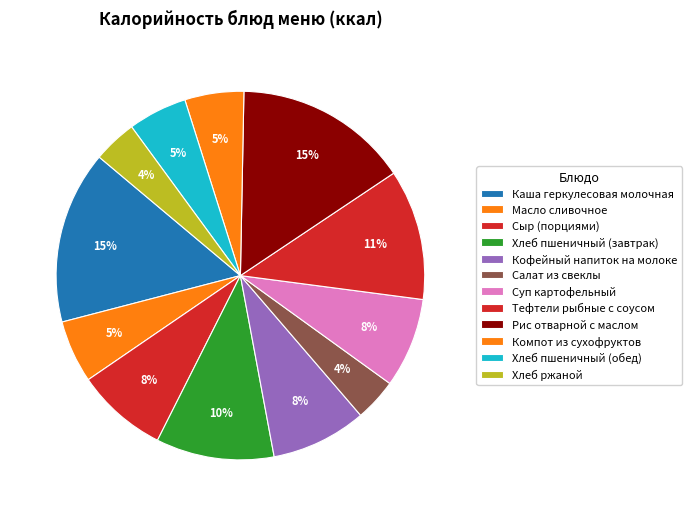

To the nearest percent, what percentage of the pie is Хлеб пшеничный (обед)?

5%